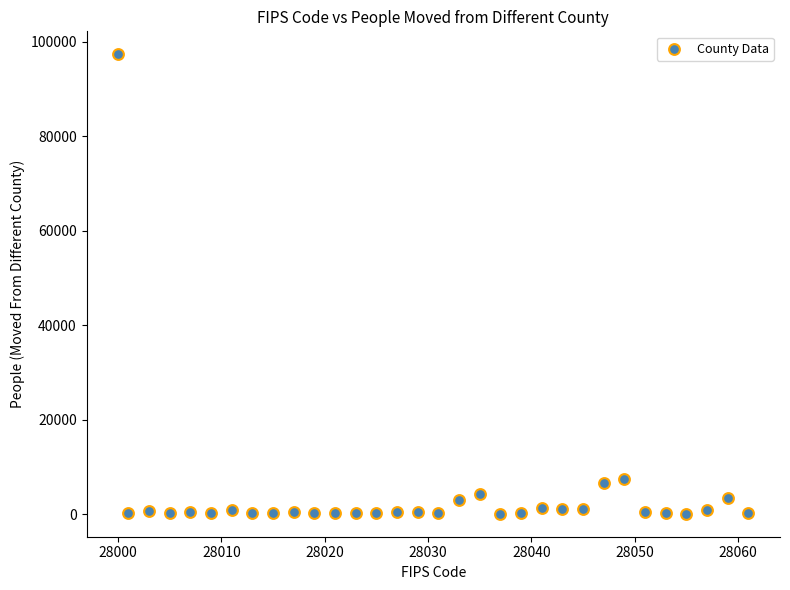

What is the range of Y values (max minus min)?

97207